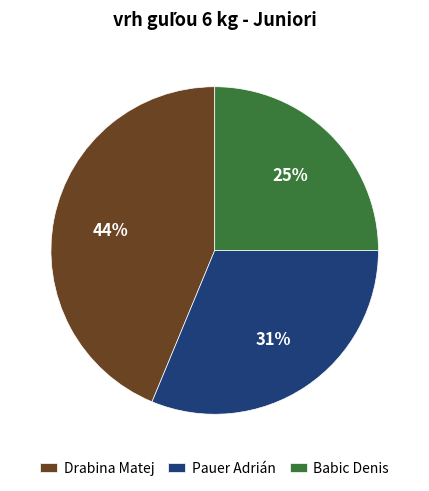

Combined, do Drabina Matej and Pauer Adrián account for over 50%?

Yes